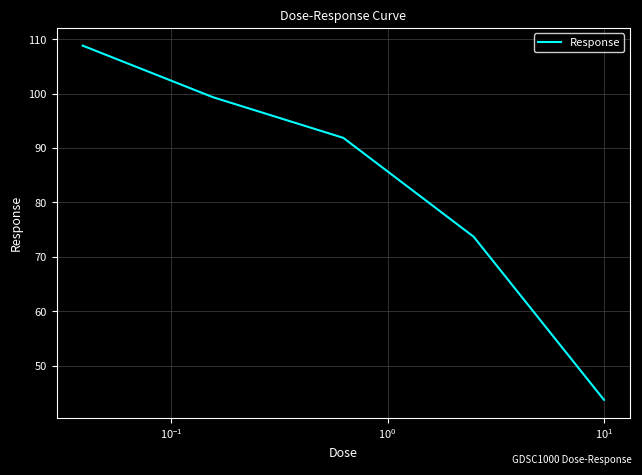

Reading left to right, what are all the values shown in this chart?

108.8	99.3	91.9	73.7	43.7